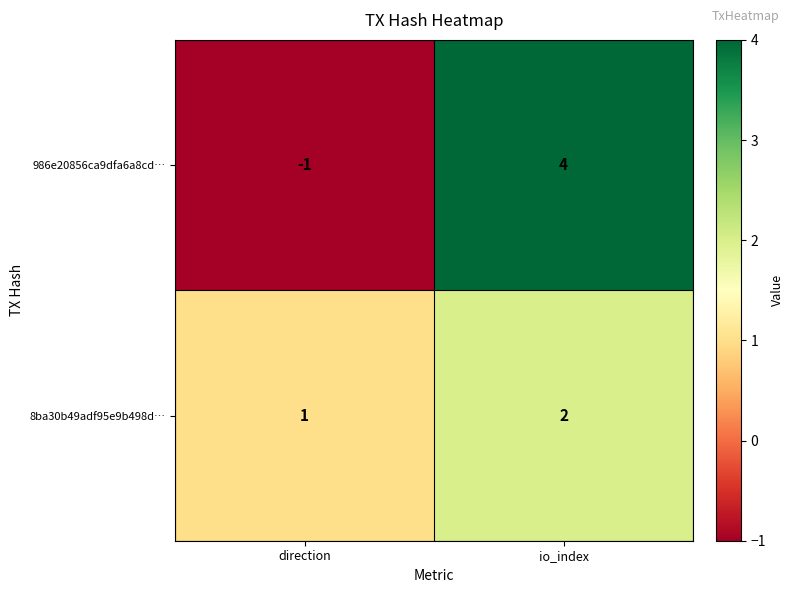

What is the sum of all 986e20856ca9dfa6a8cd… values?

3